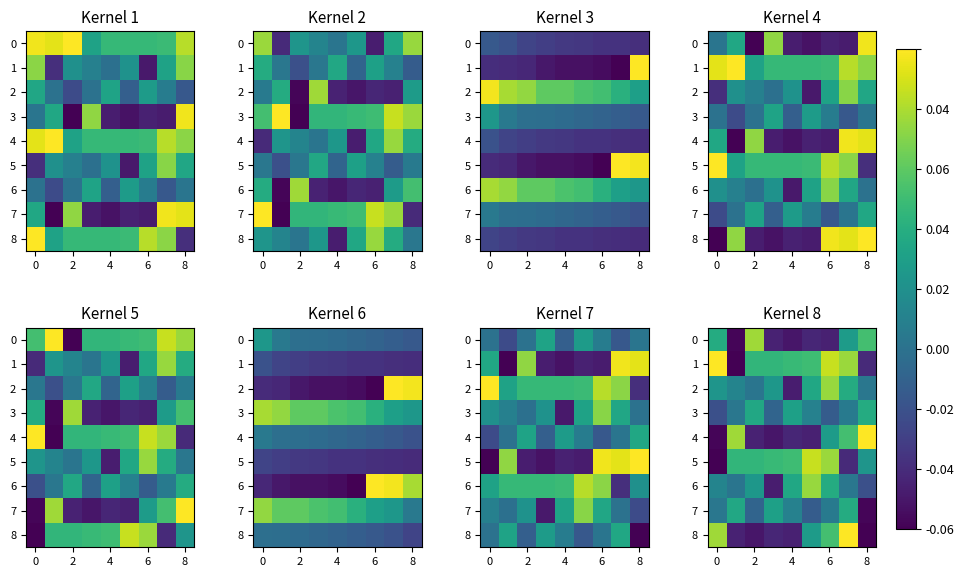

What is the difference between the 3 values at 2 and 4?

0.1